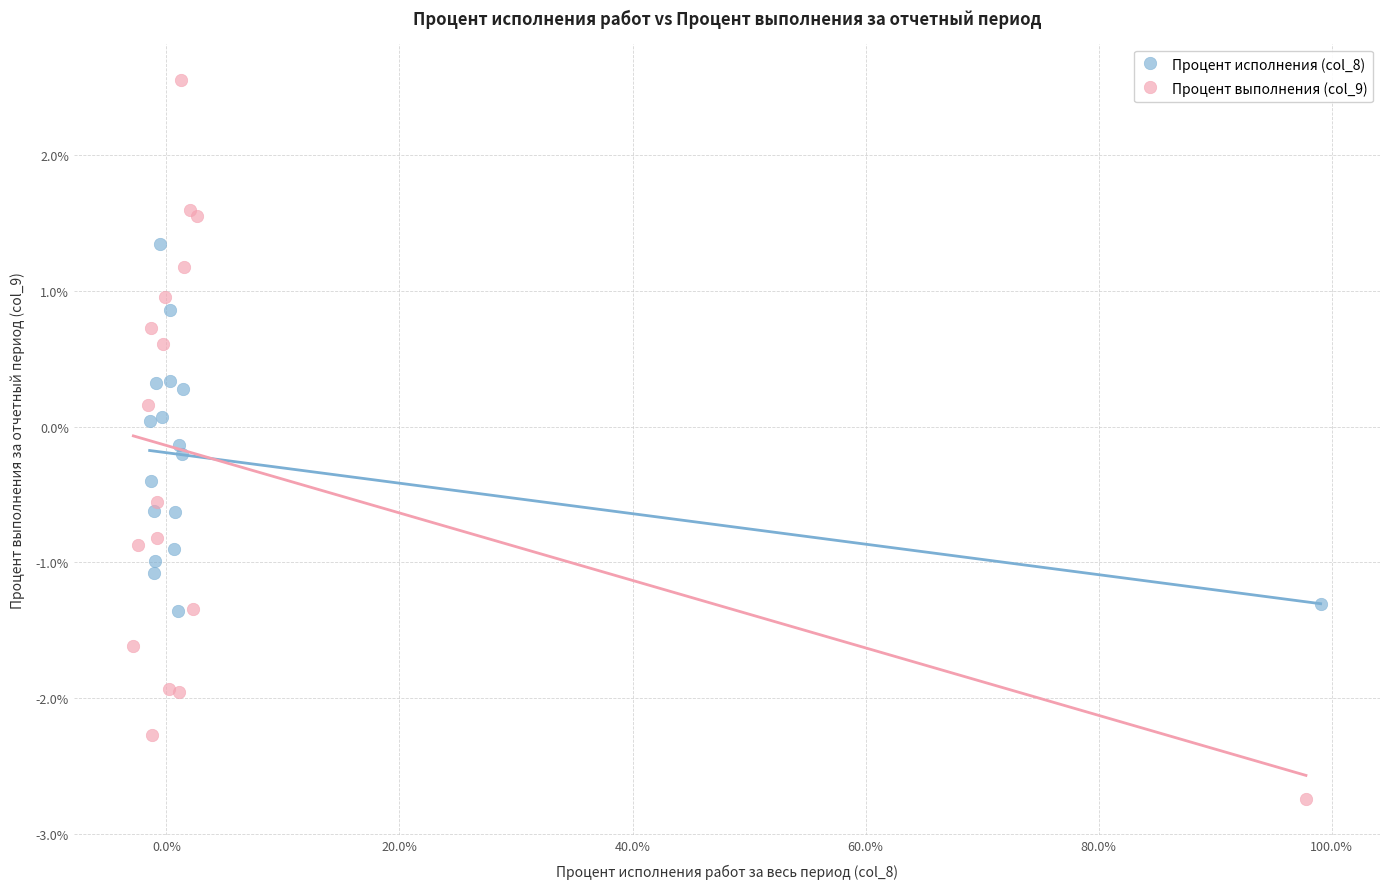

Which series contains the highest Y value?

Процент выполнения (col_9)